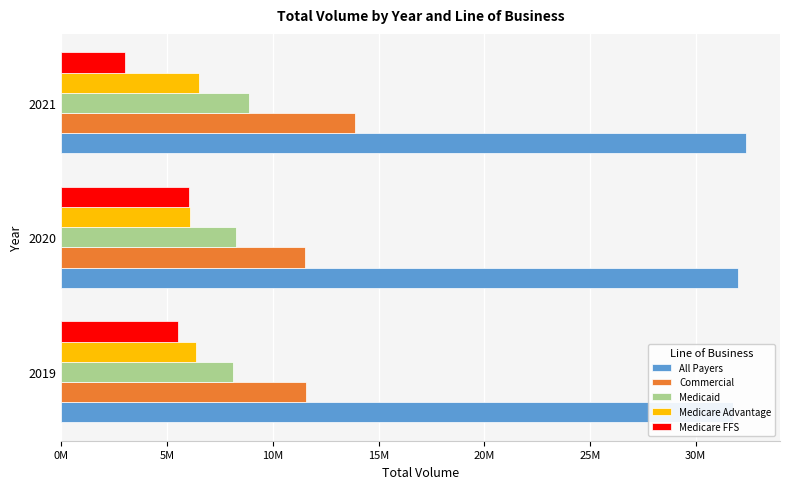

How many data points in Medicaid are less than 8268256?

1